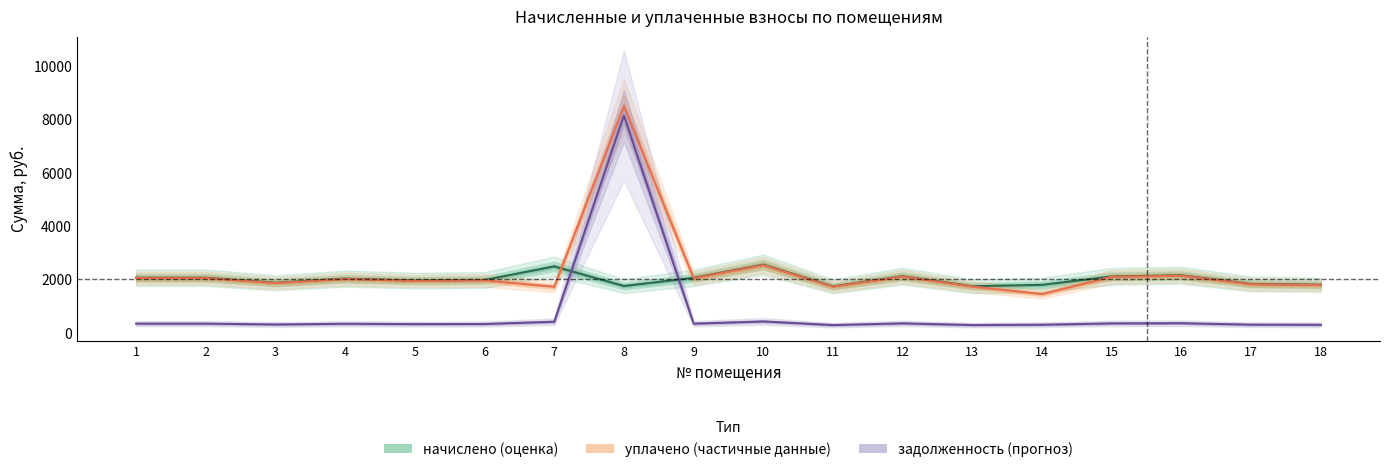

Where is the first local minimum for начислено?

3